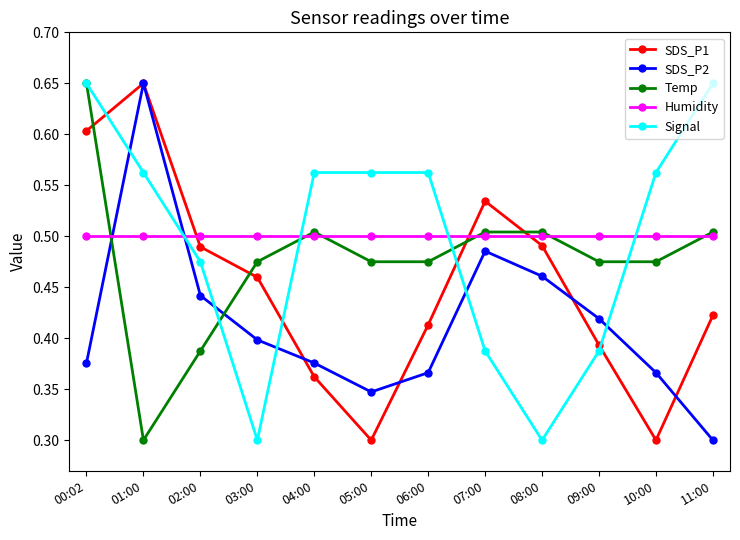

Which series changed the most between 10:00 and 11:00?

SDS_P1